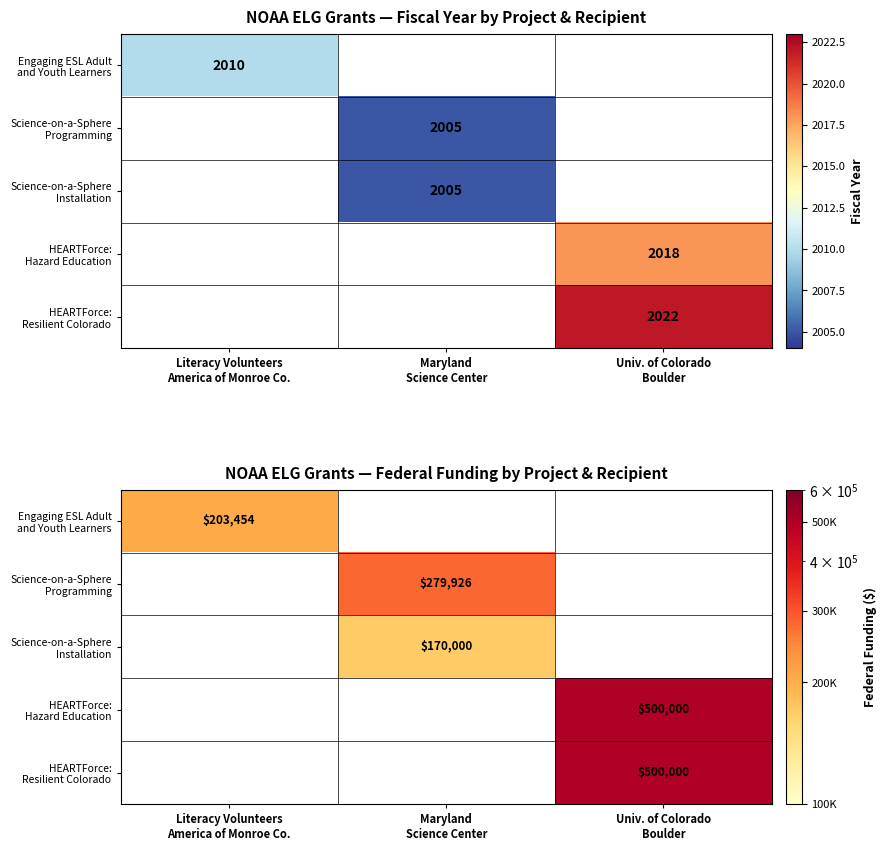

What is the smallest value displayed?

170000.0